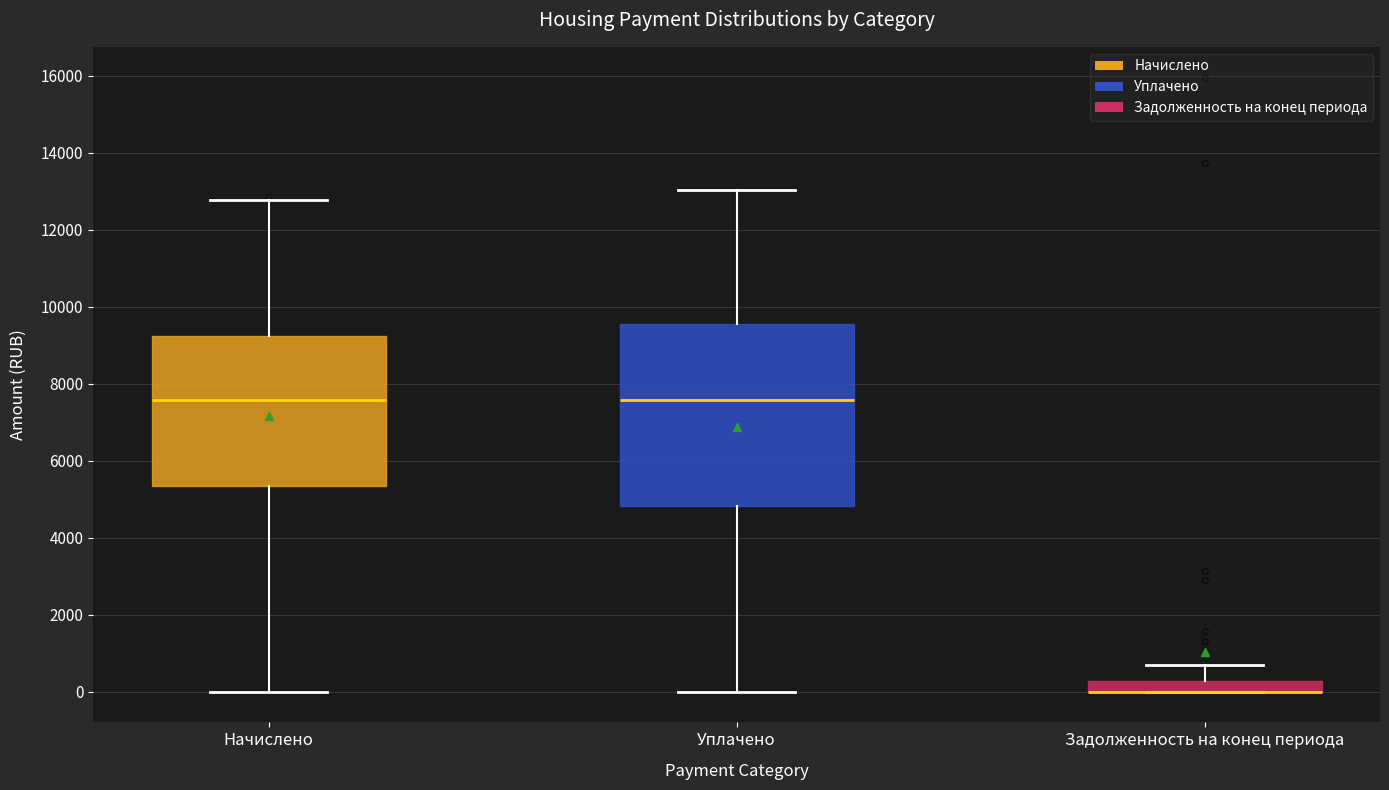

Where is the lower edge of the box for Начислено on the y-axis? The values are not printed on the chart, so give them approximately, as read against the axis.

5400